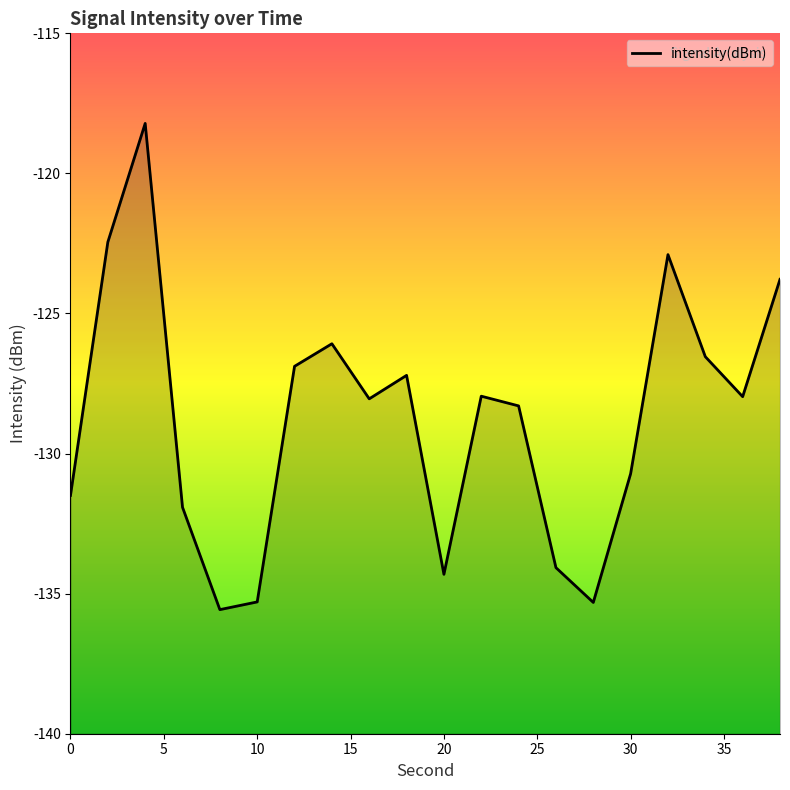

How many points are higher than both their immediate neighbors (excluding endpoints)?

5